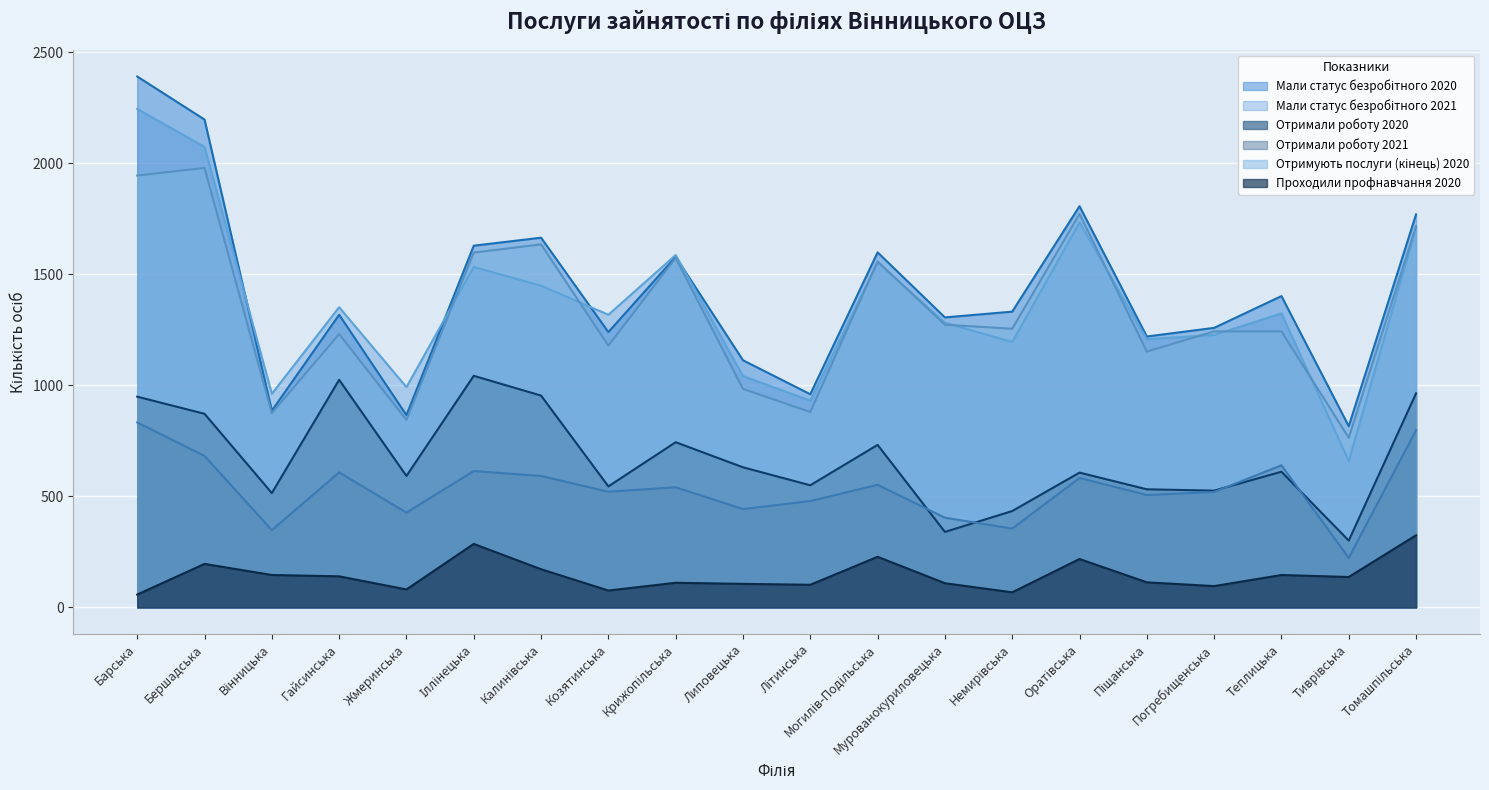

Which series has the largest total across all categories?

Мали статус безробітного 2020